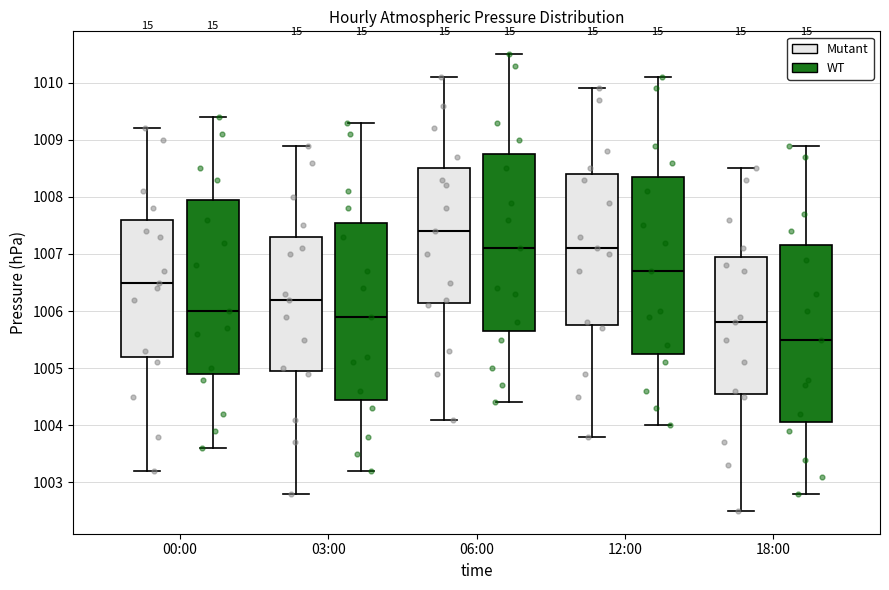

Where is the upper edge of the box for 00:00 (Mutant) on the y-axis? The values are not printed on the chart, so give them approximately, as read against the axis.

1007.6